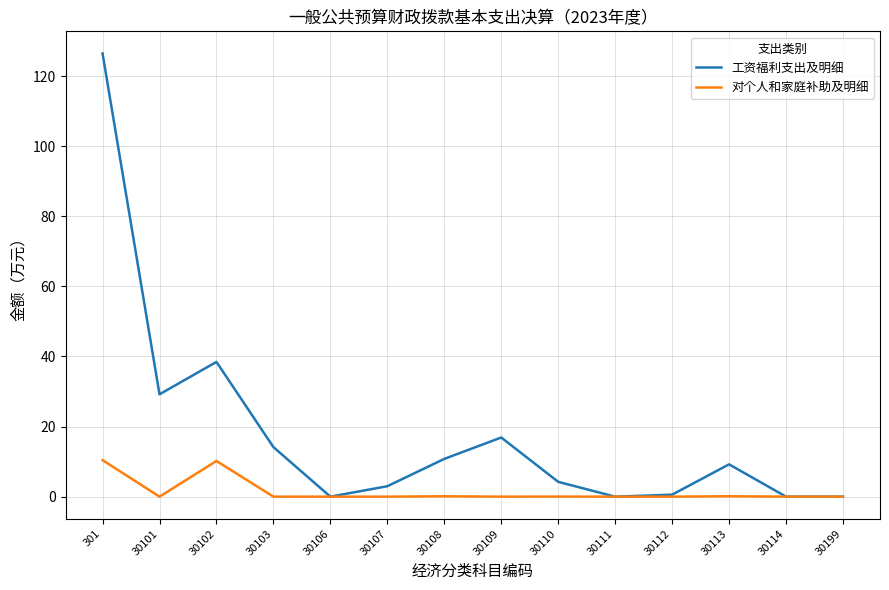

True or false: 工资福利支出及明细 has a value of 38.5 at 30102.

True